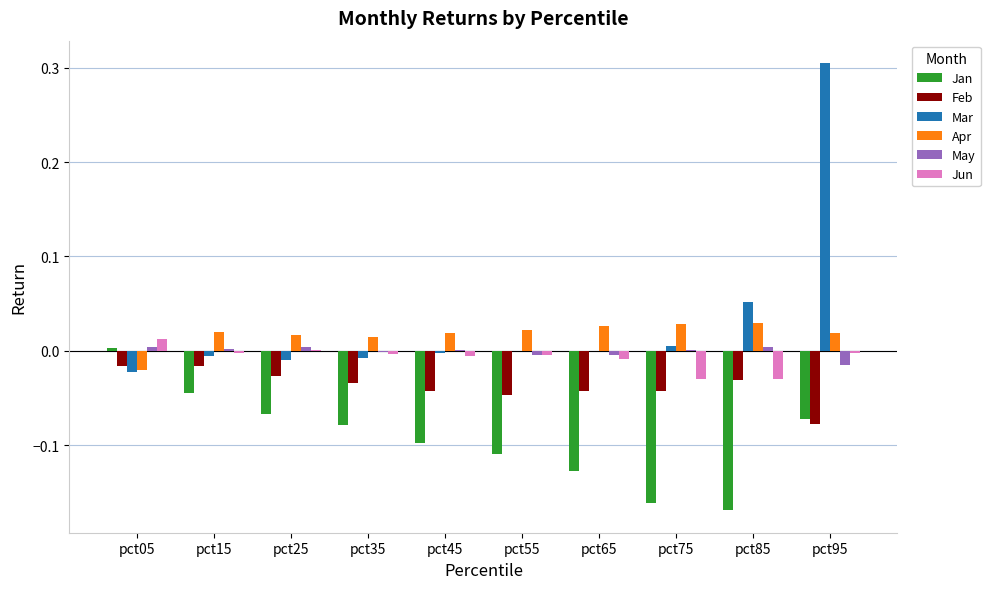

Which category has the highest value across all series?

pct95